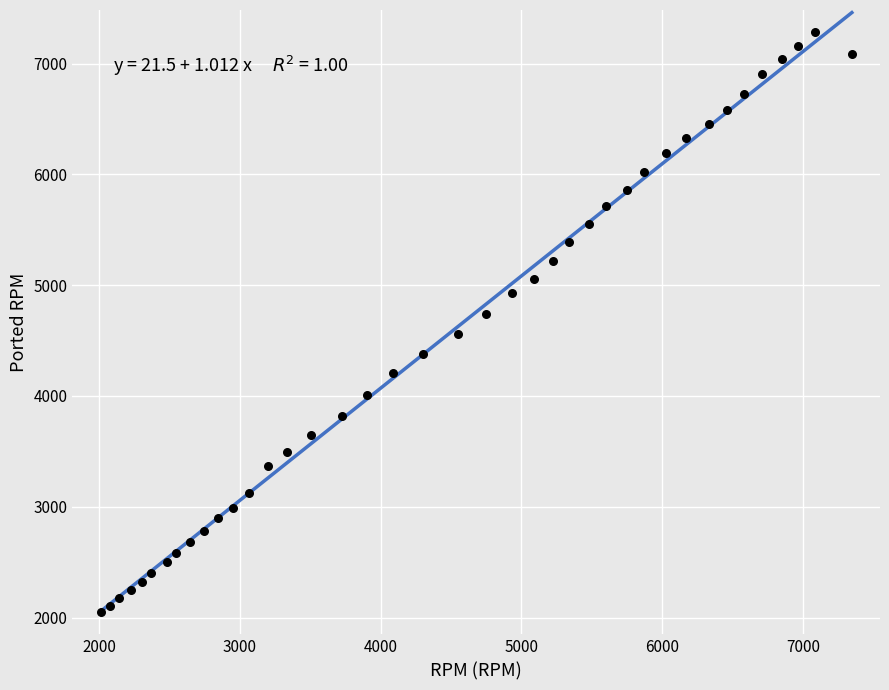

What is the range of Y values (max minus min)?

5235